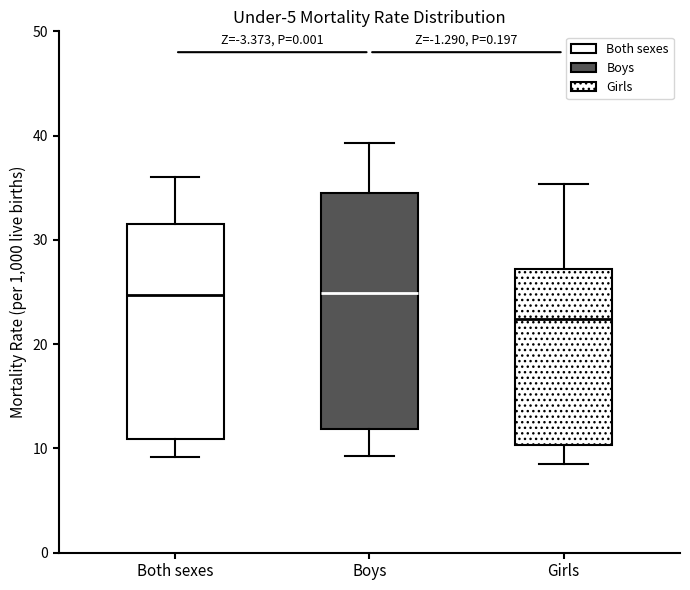

Comparing the boxes themselves (not the whiskers), which one is the tallest?

Boys